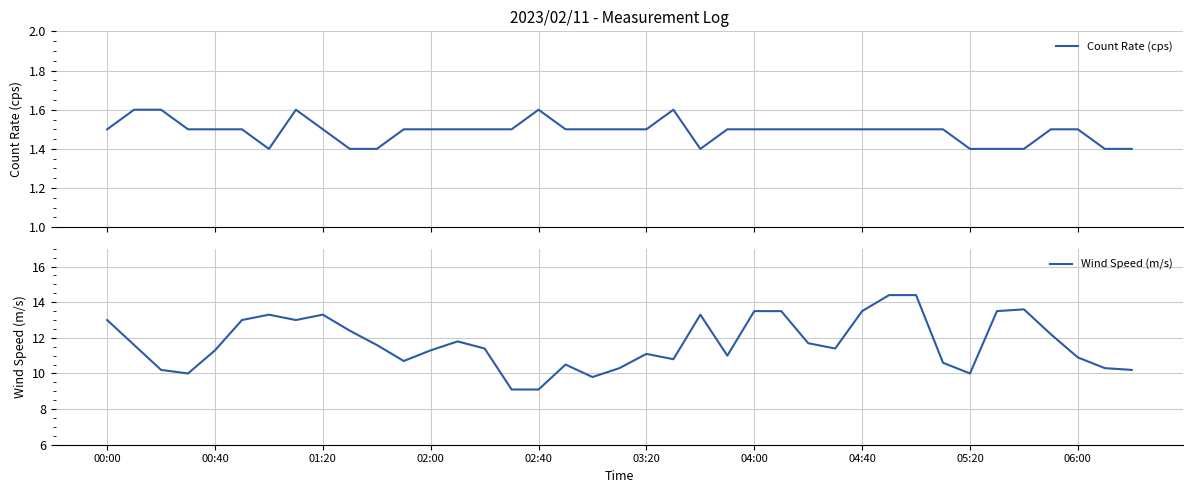

At which category is the sum across all series the highest?

29